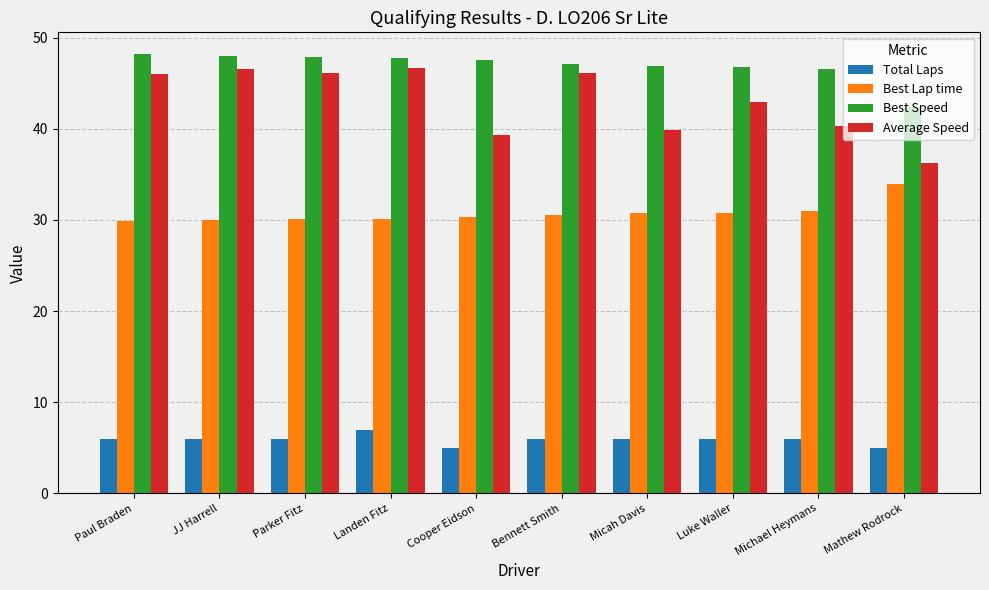

Which series changed the most between Bennett Smith and Luke Waller?

Average Speed